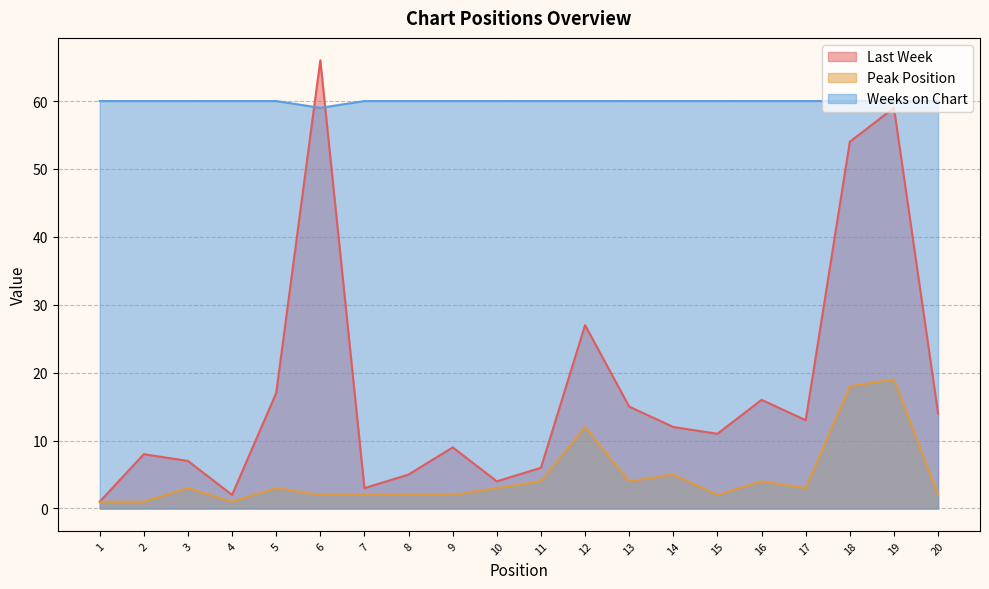

How many data points in Peak Position are less than 3?

9